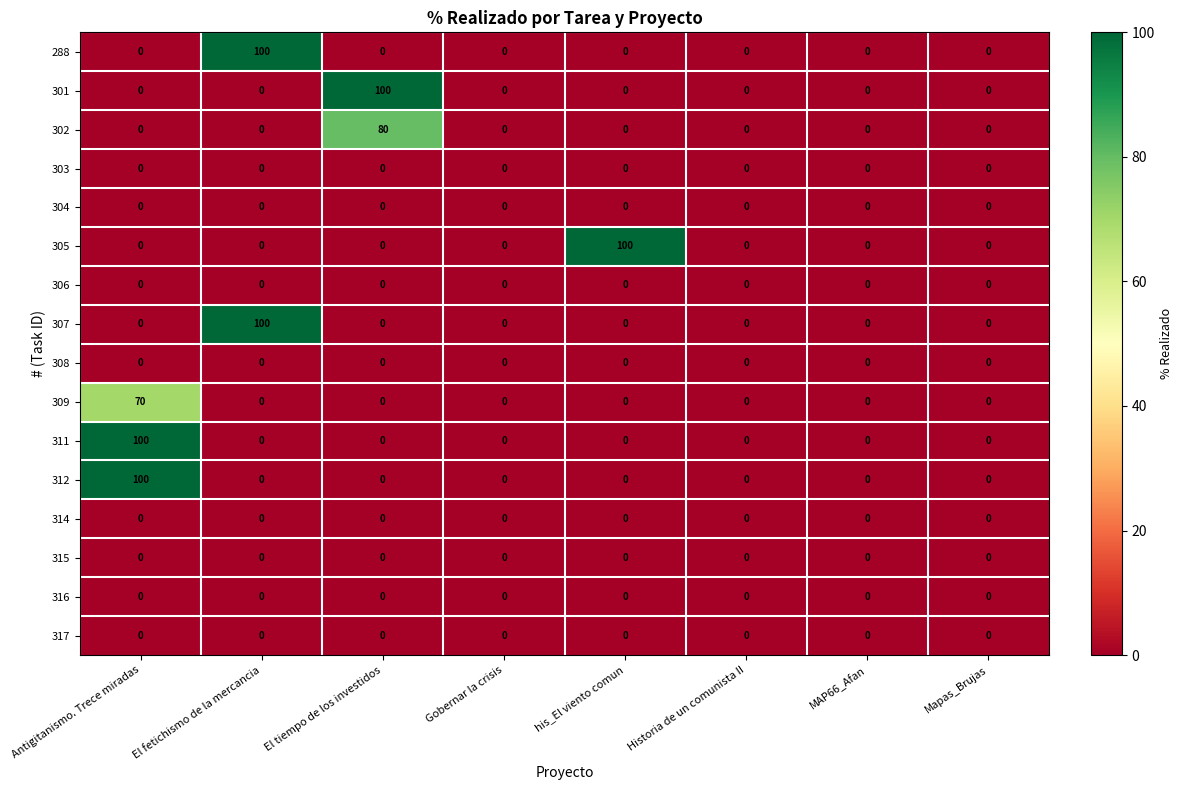

Is it true that 305 equals -69 at Antigitanismo. Trece miradas?

False